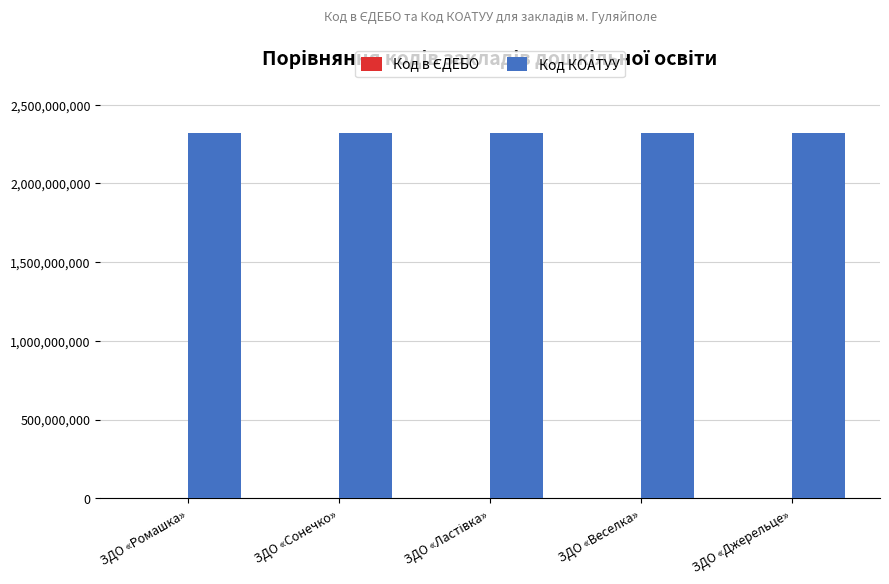

True or false: Код КОАТУУ has a value of 987505451 at ЗДО «Веселка».

False